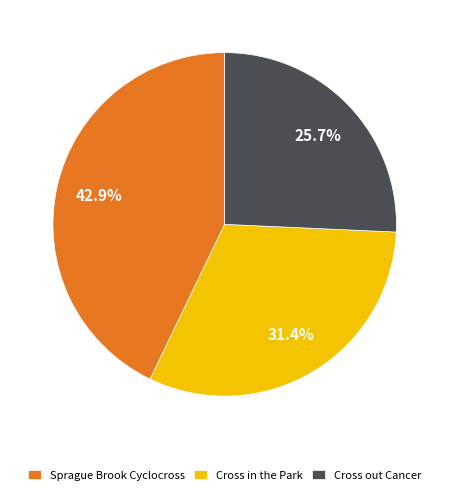

To the nearest percent, what is the average slice percentage?

33%